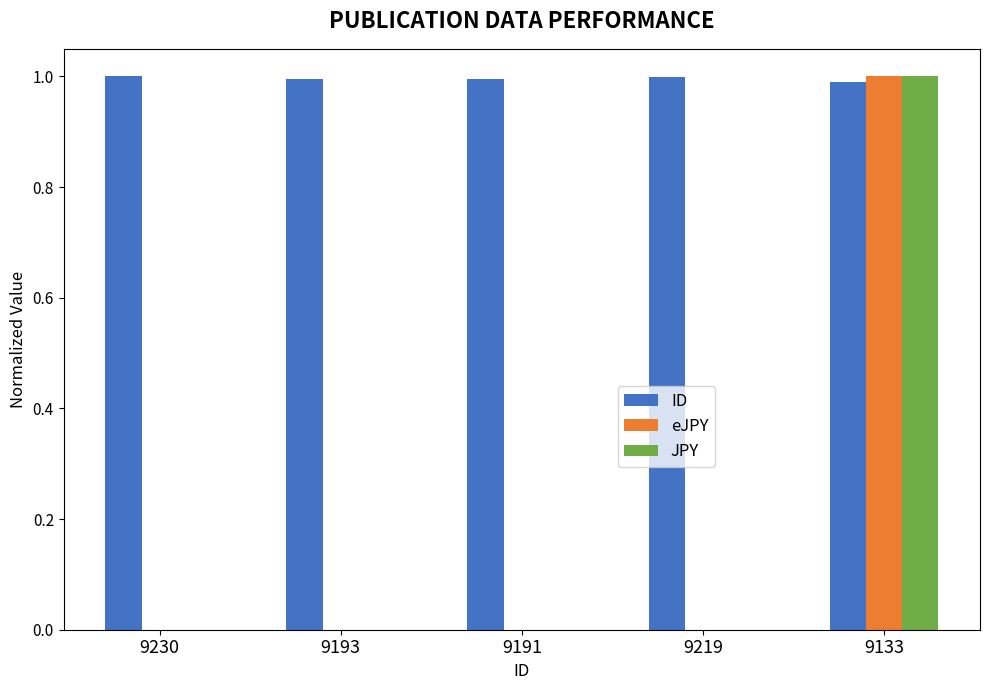

Count the number of categories in the chart.

5